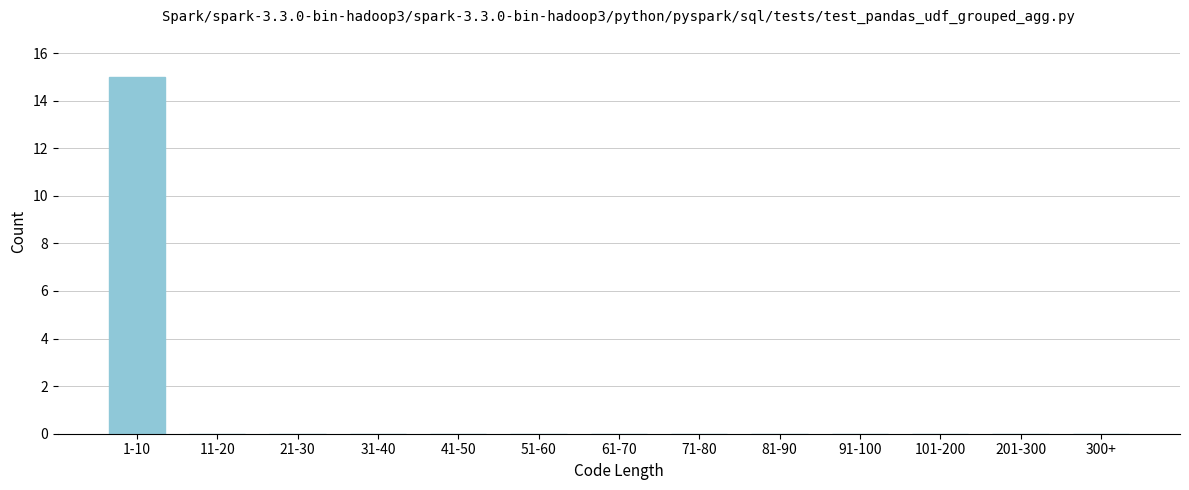

Reading right to left, transcribe all the data shown in this chart.

300+=0	201-300=0	101-200=0	91-100=0	81-90=0	71-80=0	61-70=0	51-60=0	41-50=0	31-40=0	21-30=0	11-20=0	1-10=15